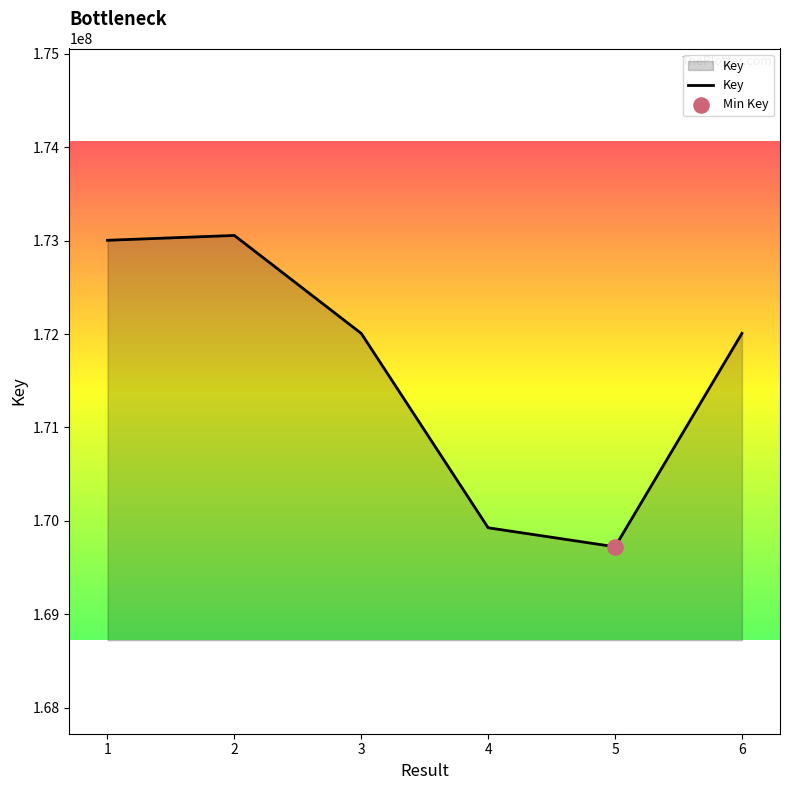

What is the ratio of the value at 4 to the value at 5?

1.0